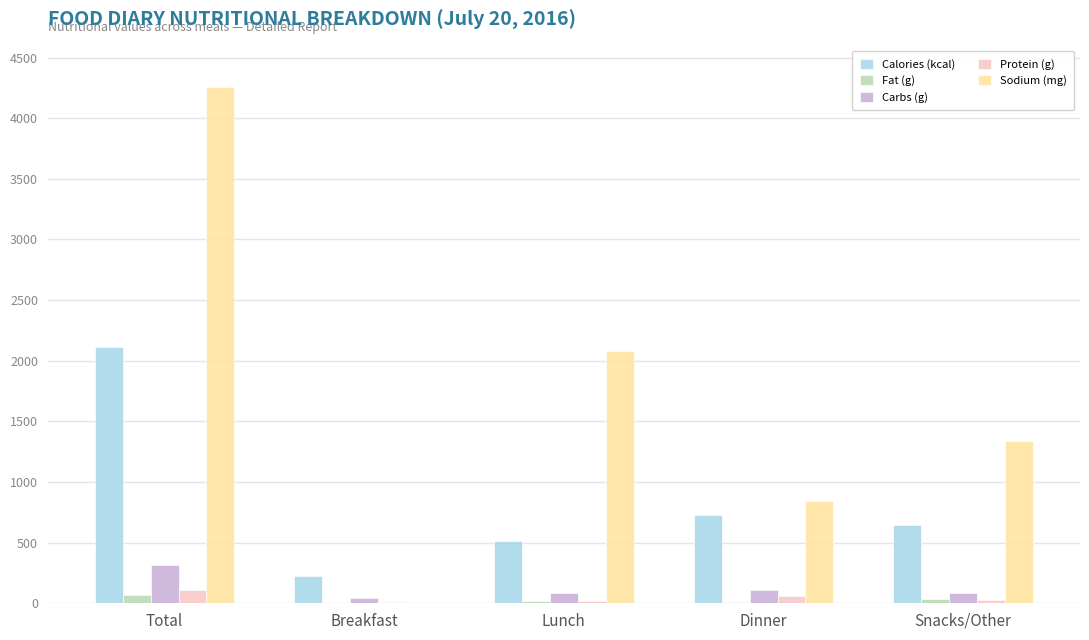

Is it true that Sodium (mg) equals 1327.8 at Dinner?

False